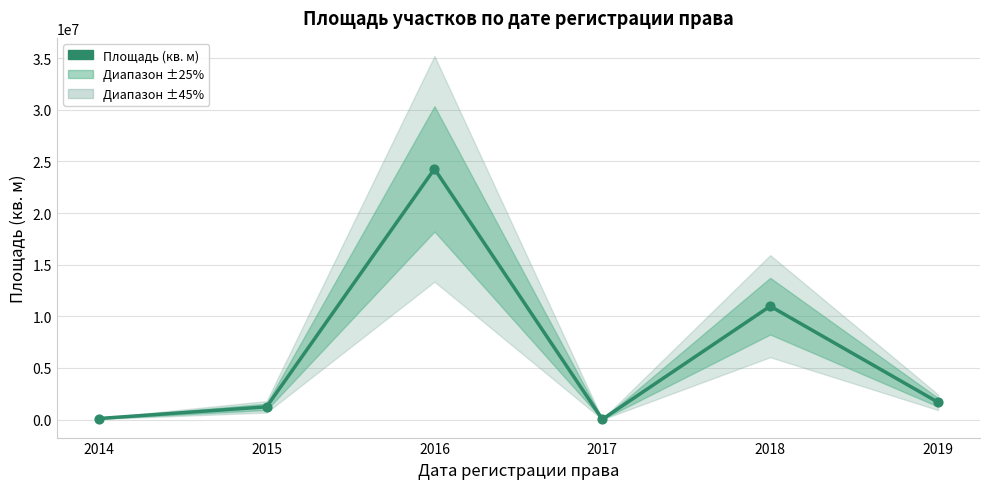

Which has a higher value, 2017 or 2018?

2018